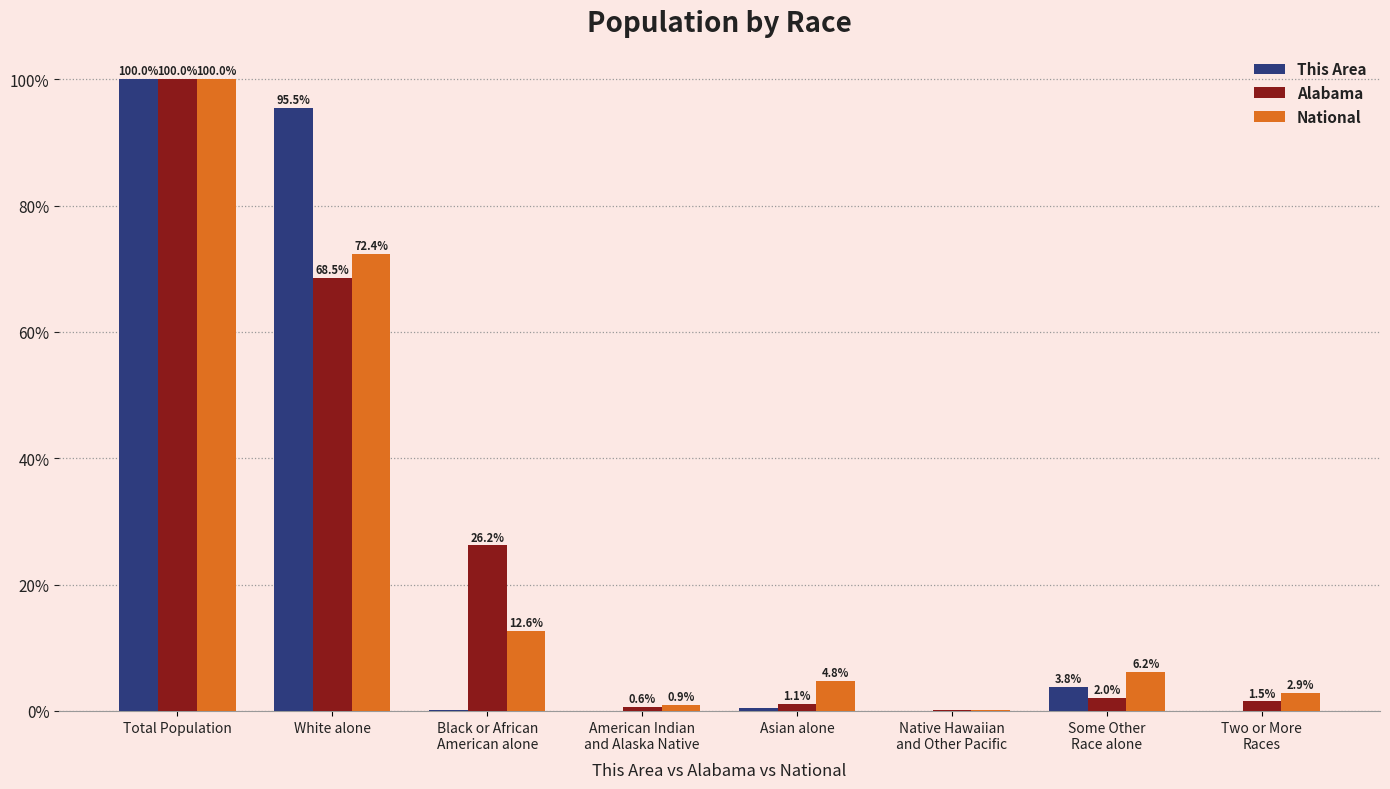

At which label does National first exceed 6?

Total Population